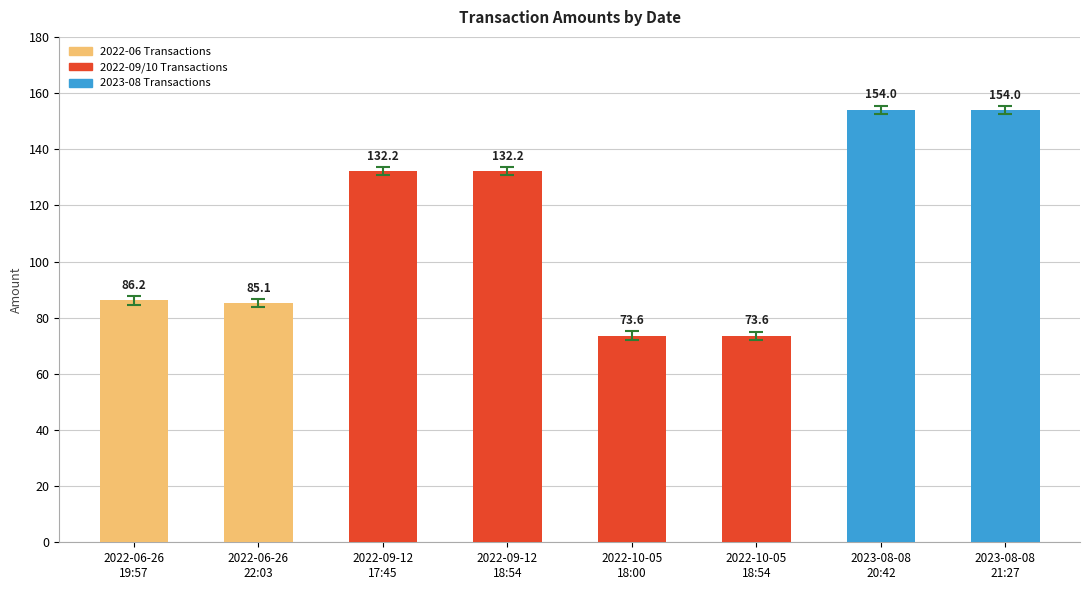

Are the bars horizontal?

No